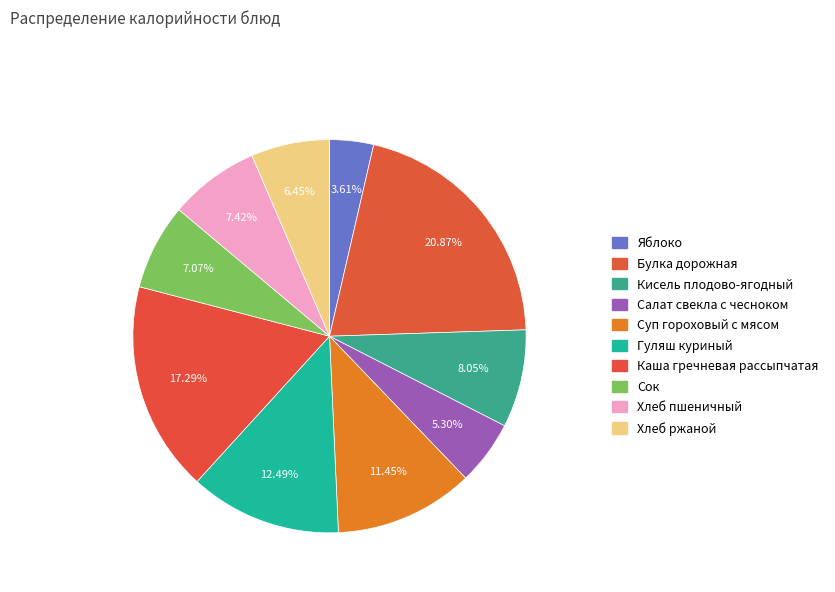

Count the number of slices in the pie.

10